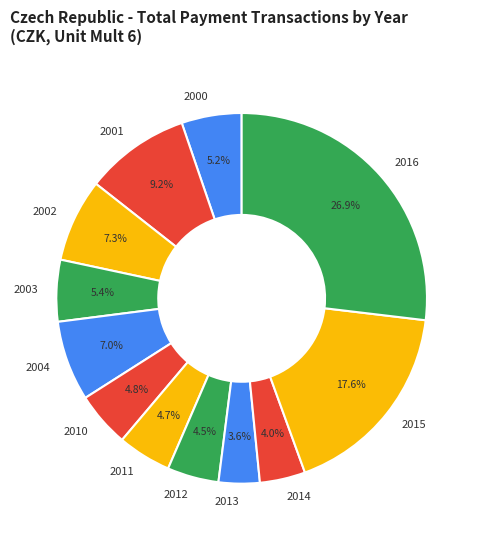

How much of the chart is everything except 2004?

93.0%